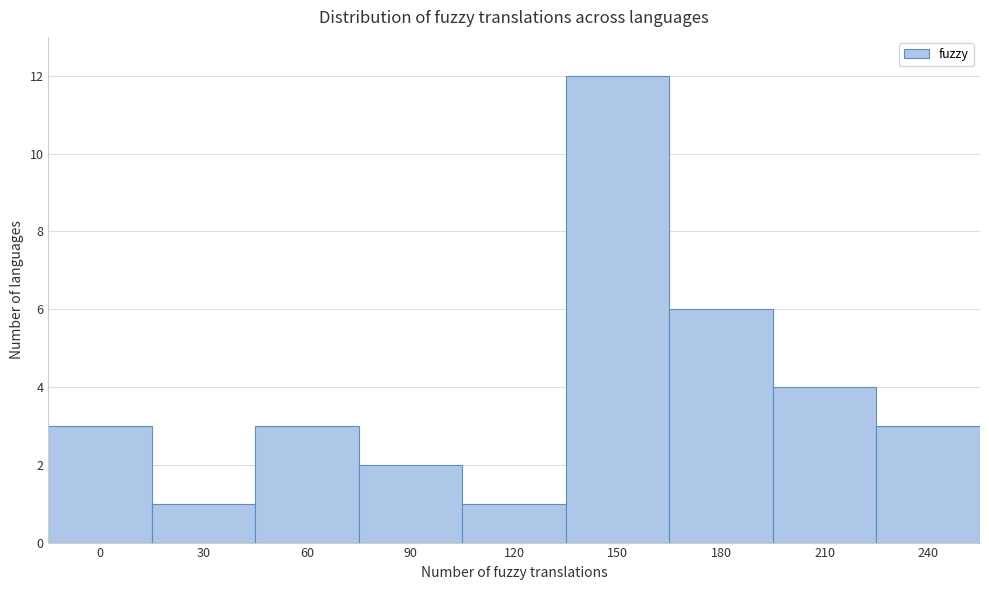

Reading right to left, transcribe all the data shown in this chart.

240=3	210=4	180=6	150=12	120=1	90=2	60=3	30=1	0=3